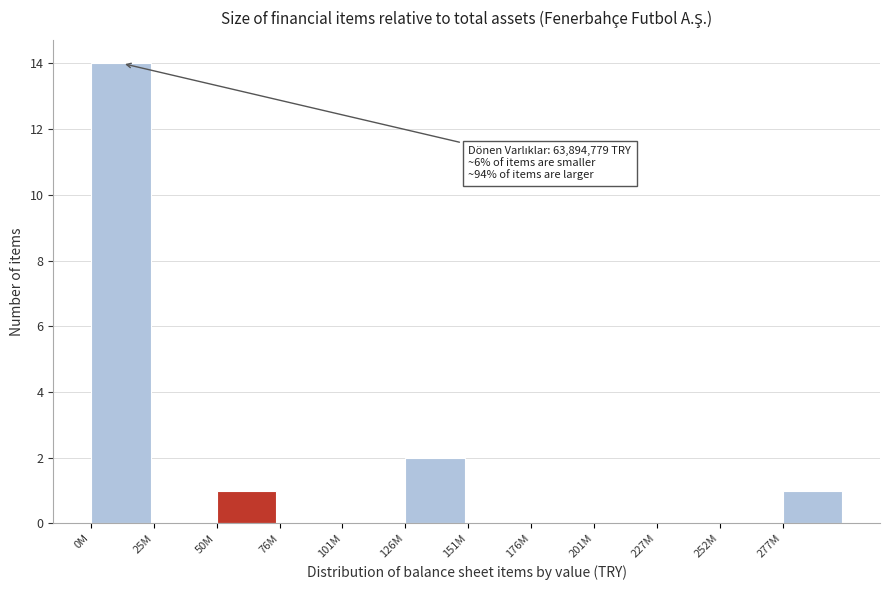

Reading right to left, list all the values displayed in this chart.

277M=1	252M=0	227M=0	201M=0	176M=0	151M=0	126M=2	101M=0	76M=0	50M=1	25M=0	0M=14